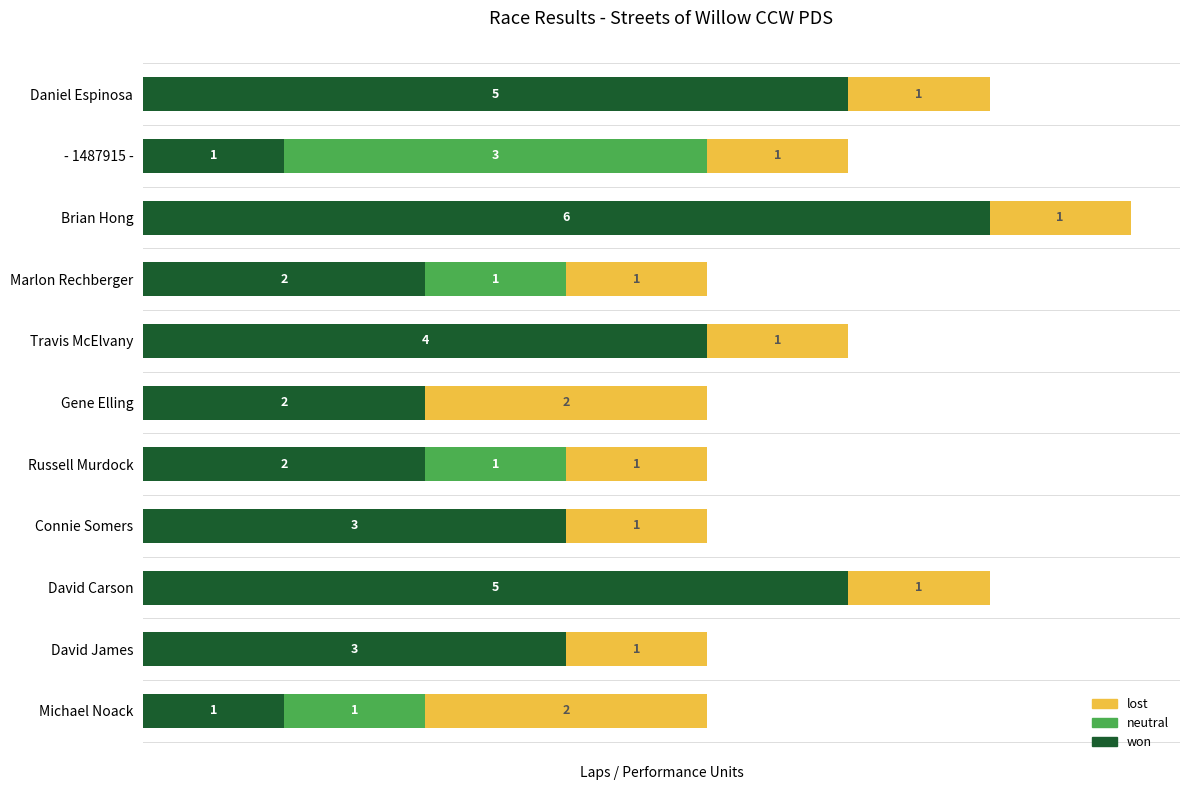

Which category has the highest value in the won series?

Brian Hong